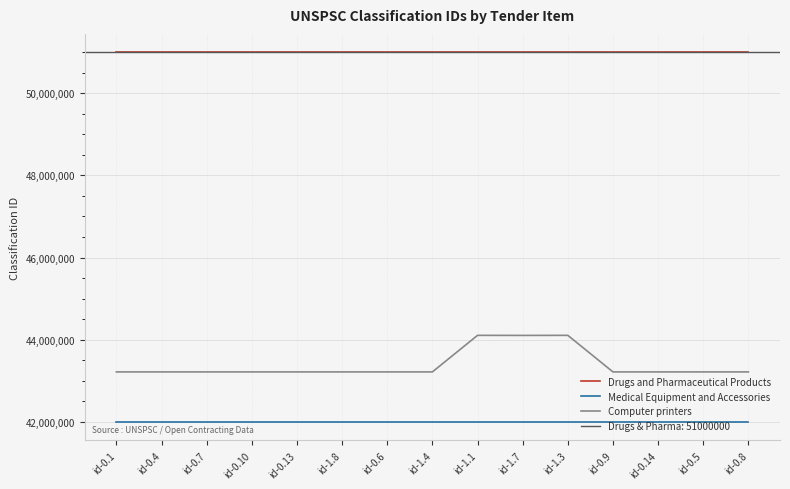

True or false: Medical Equipment and Accessories and Computer printers cross at least once.

False